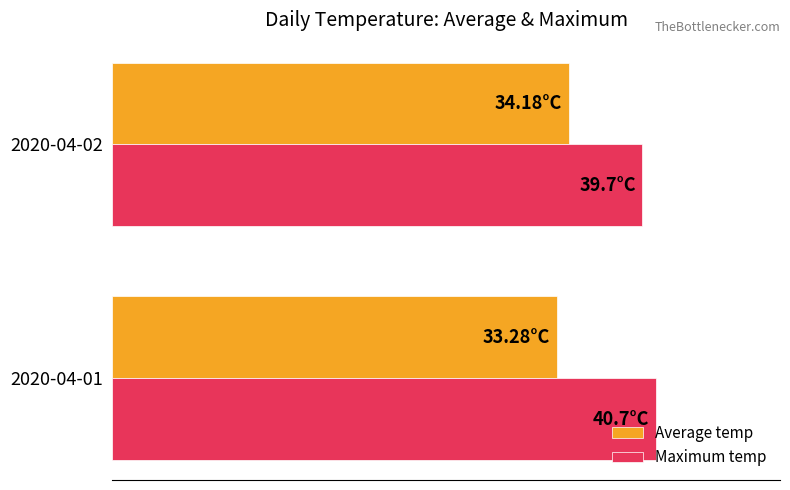

Reading left to right, transcribe all the data shown in this chart.

Average temp: 33.3	34.2
Maximum temp: 40.7	39.7